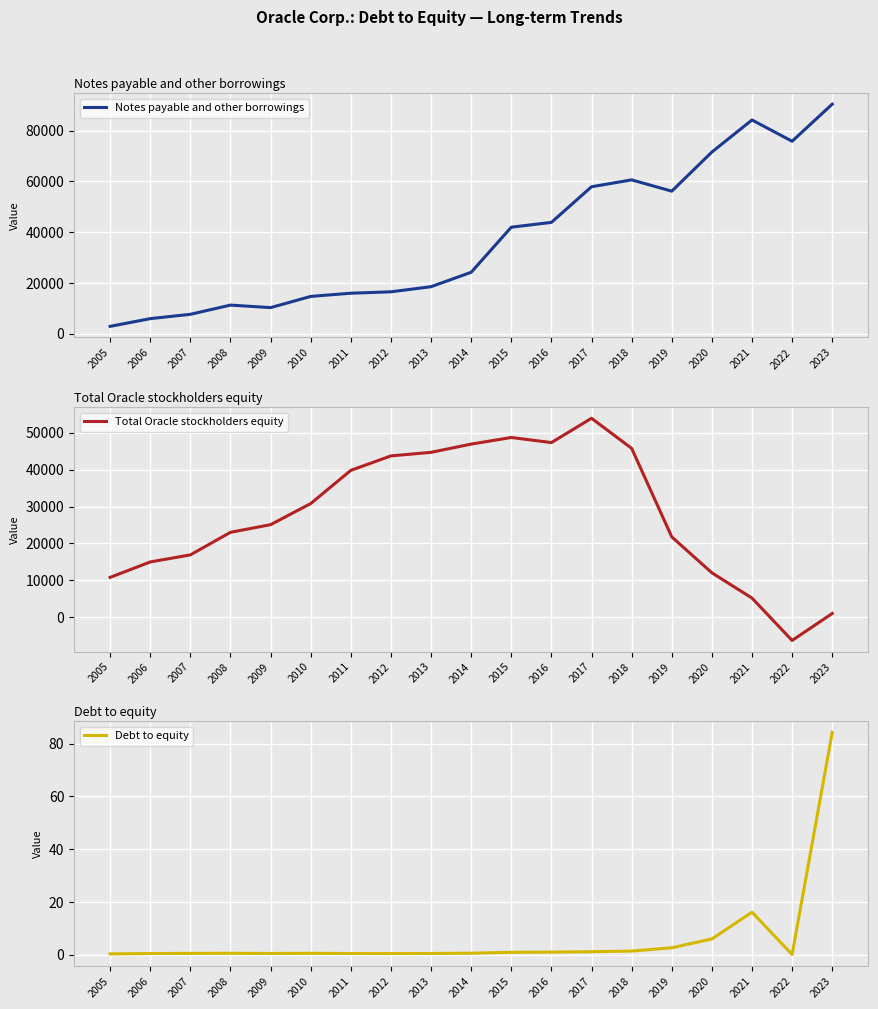

The value of Total Oracle stockholders equity at 2022 is -6220.0. True or false?

True